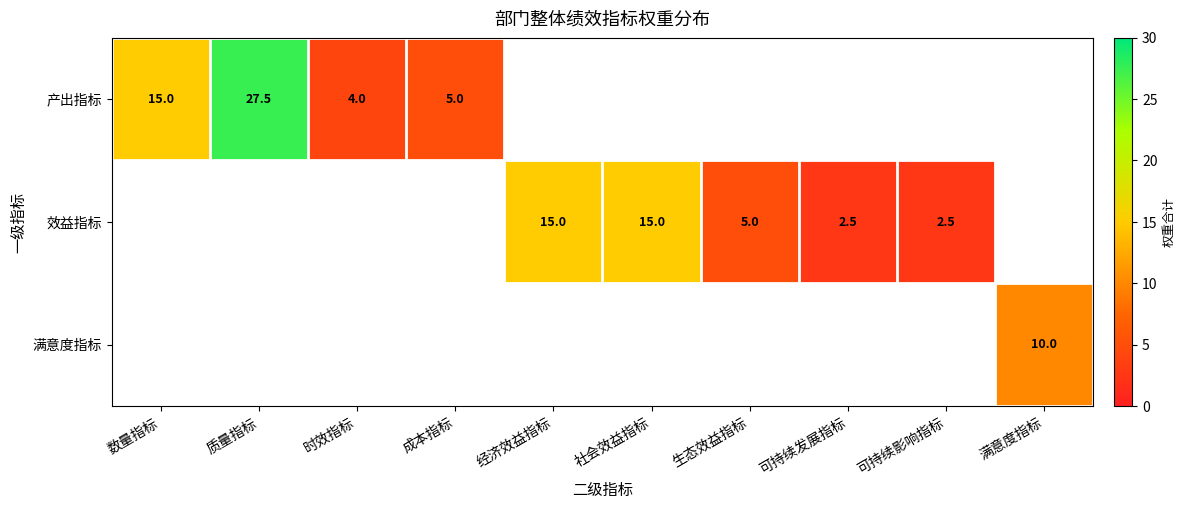

The 效益指标 series shows 15.0 at 社会效益指标. True or false?

True